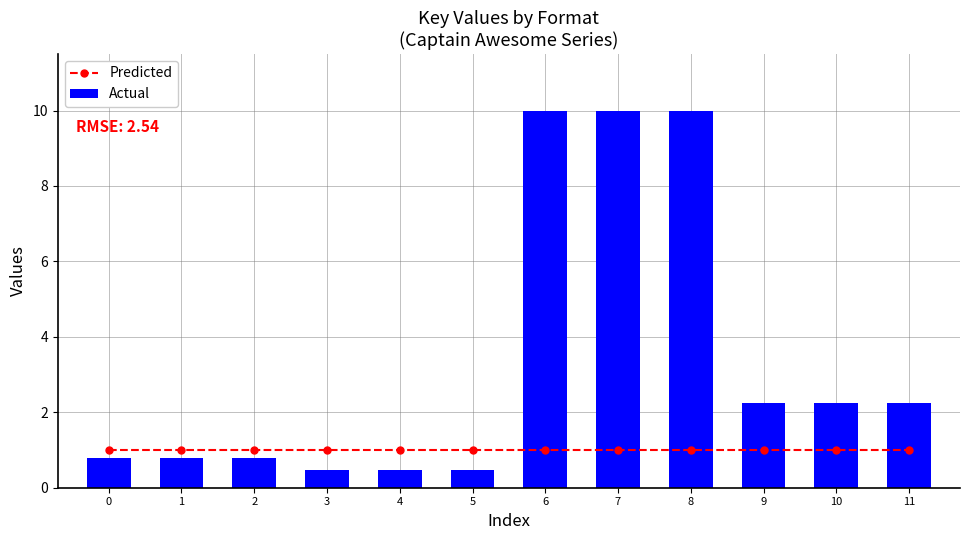

Read the Predicted value at 2.

1.0